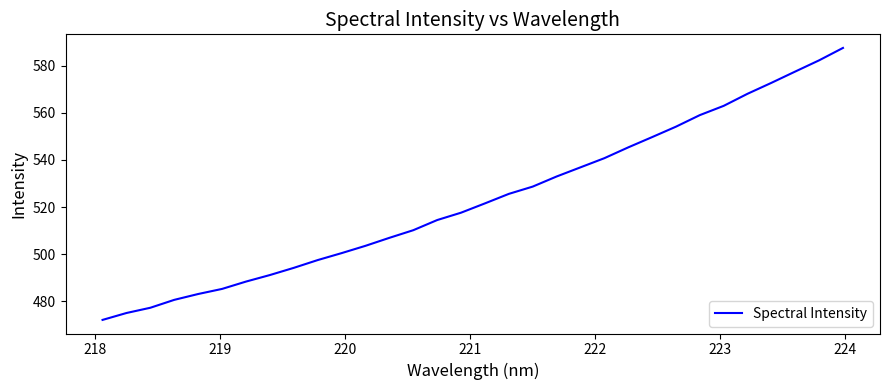

What is the smallest value displayed?

472.2